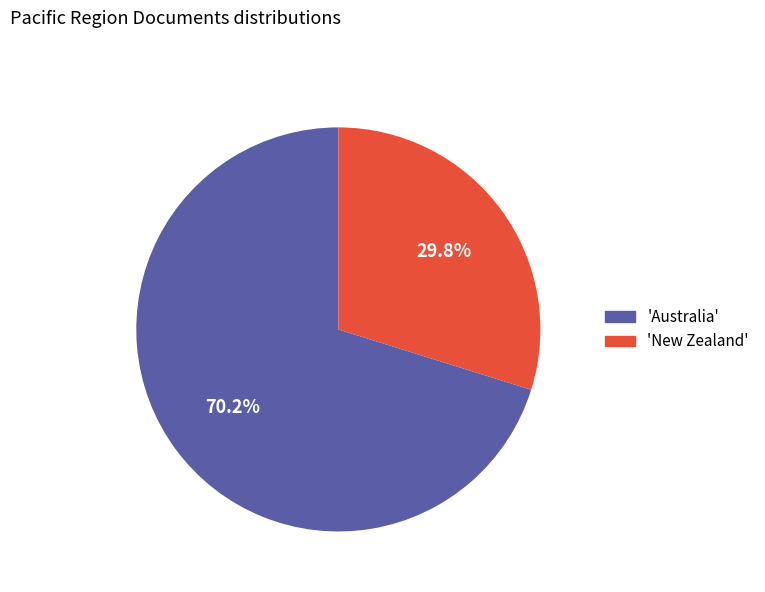

Is there a majority slice in this chart?

Yes